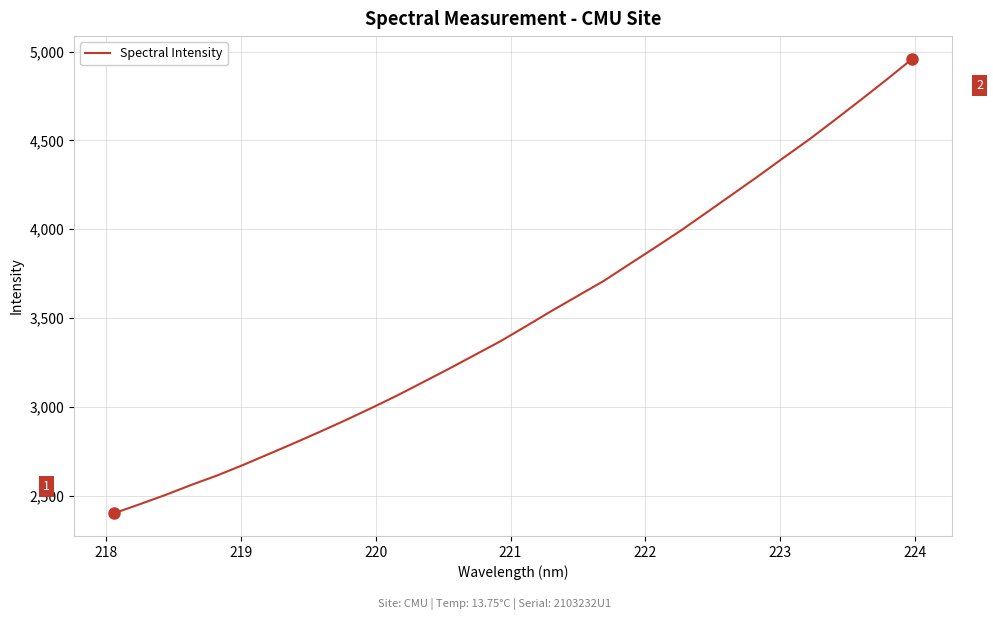

What is the difference between the maximum and minimum values?

2557.7